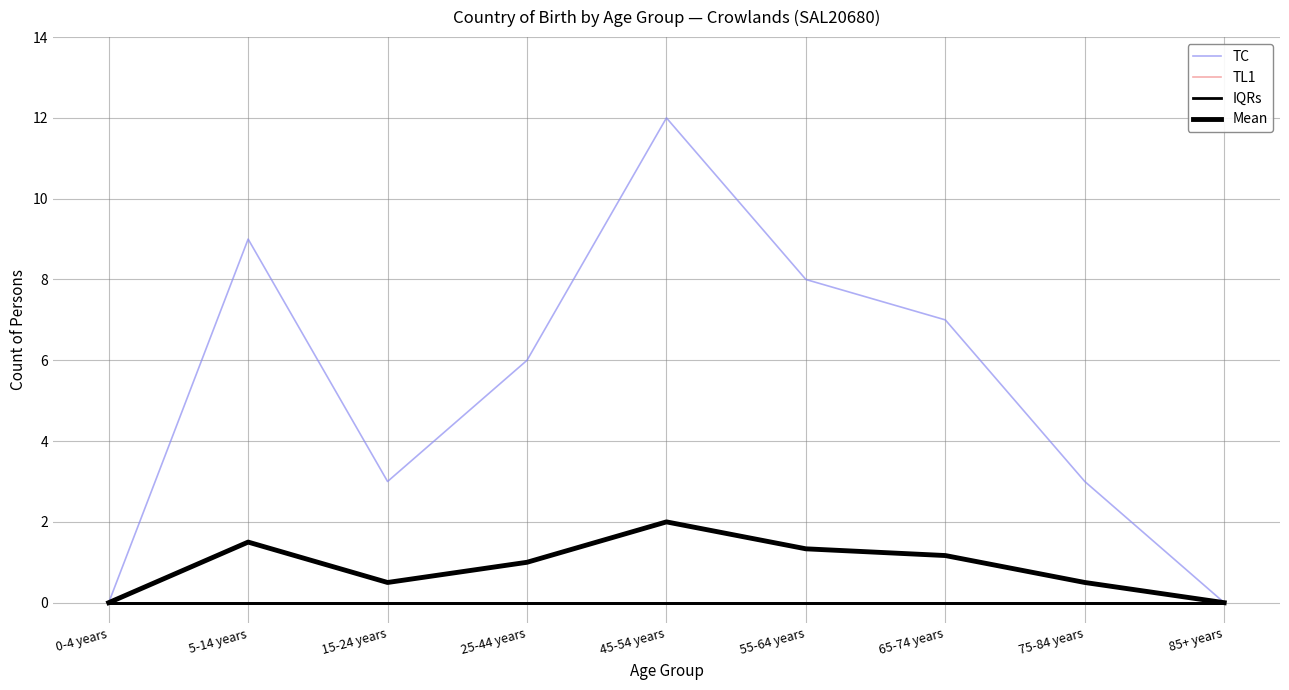

Is this an area chart (filled region under the line)?

No